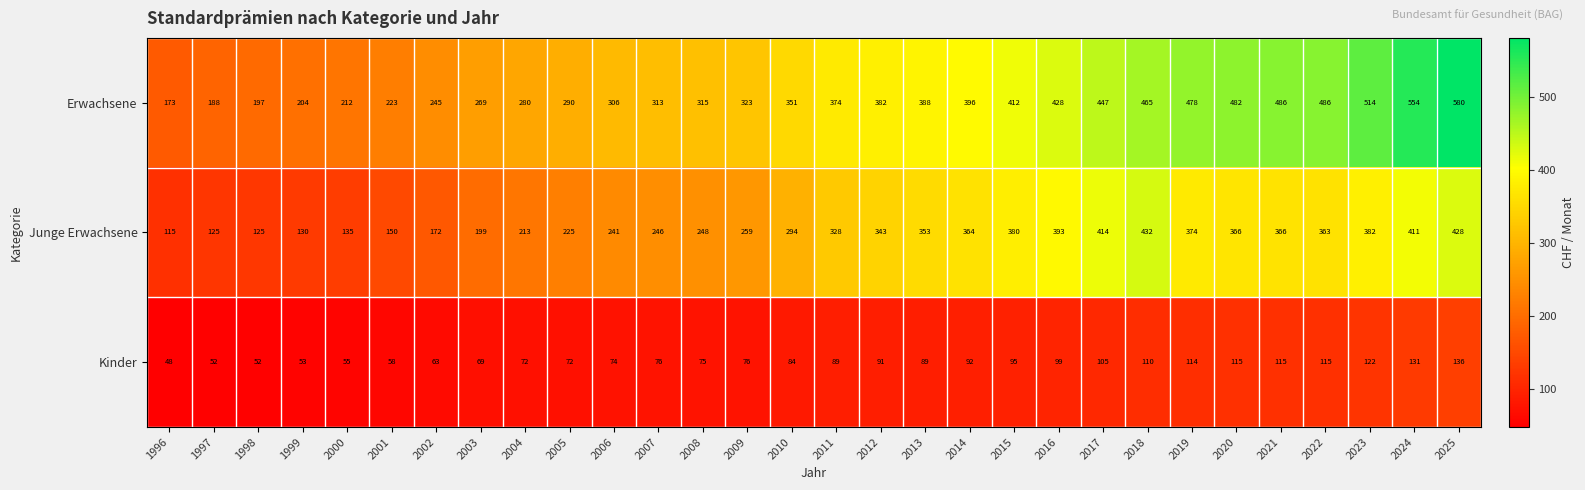

Which series has the largest total across all categories?

Erwachsene